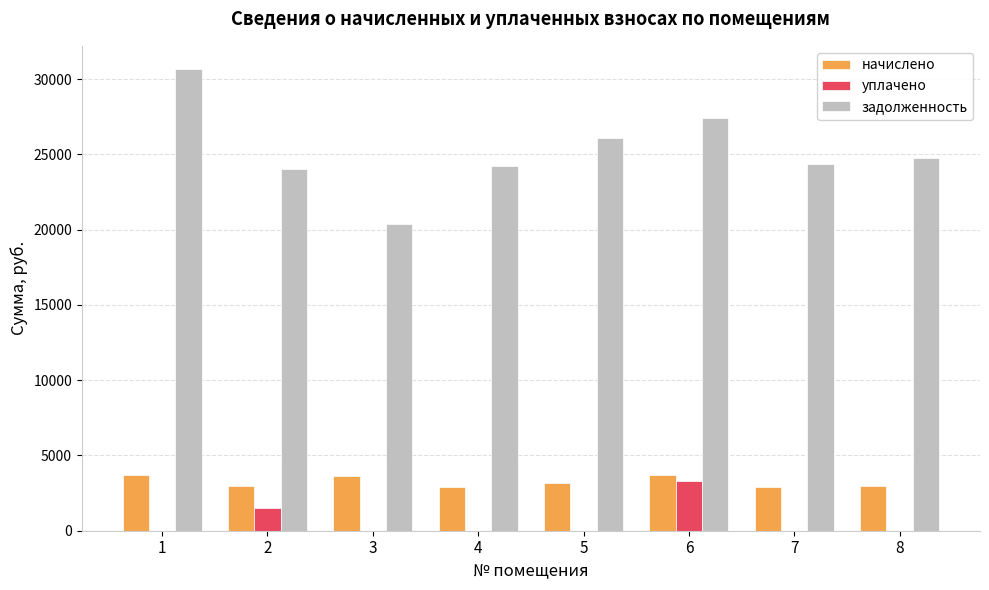

What is the sum of all задолженность values?

201988.2